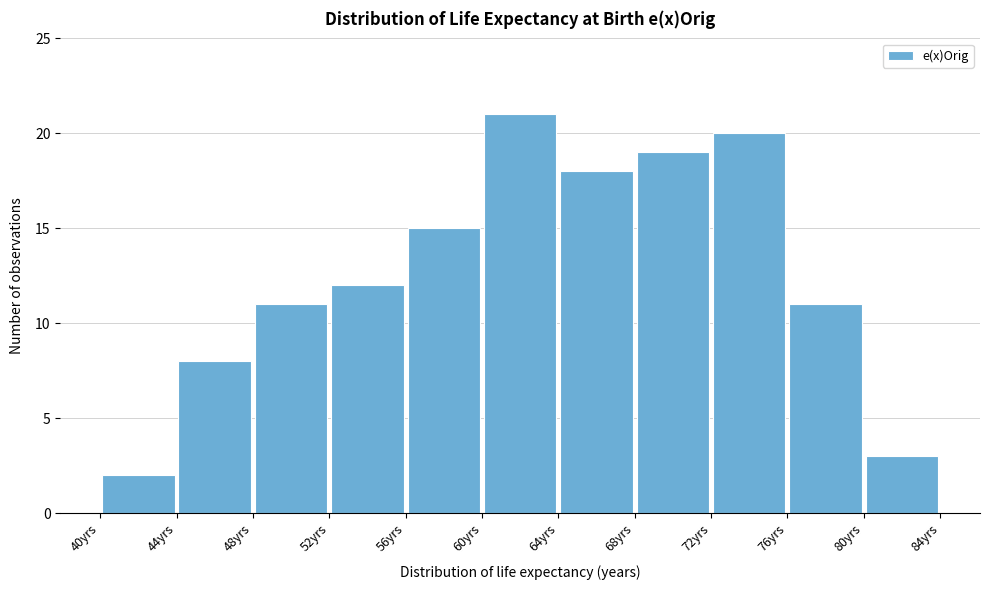

Reading left to right, list every bar in this chart as the range it spans on the x-axis followed by its height. The values are not printed on the chart, so give them approximately, as read against the axis.

40 to 44: 2
44 to 48: 8
48 to 52: 11
52 to 56: 12
56 to 60: 15
60 to 64: 21
64 to 68: 18
68 to 72: 19
72 to 76: 20
76 to 80: 11
80 to 84: 3